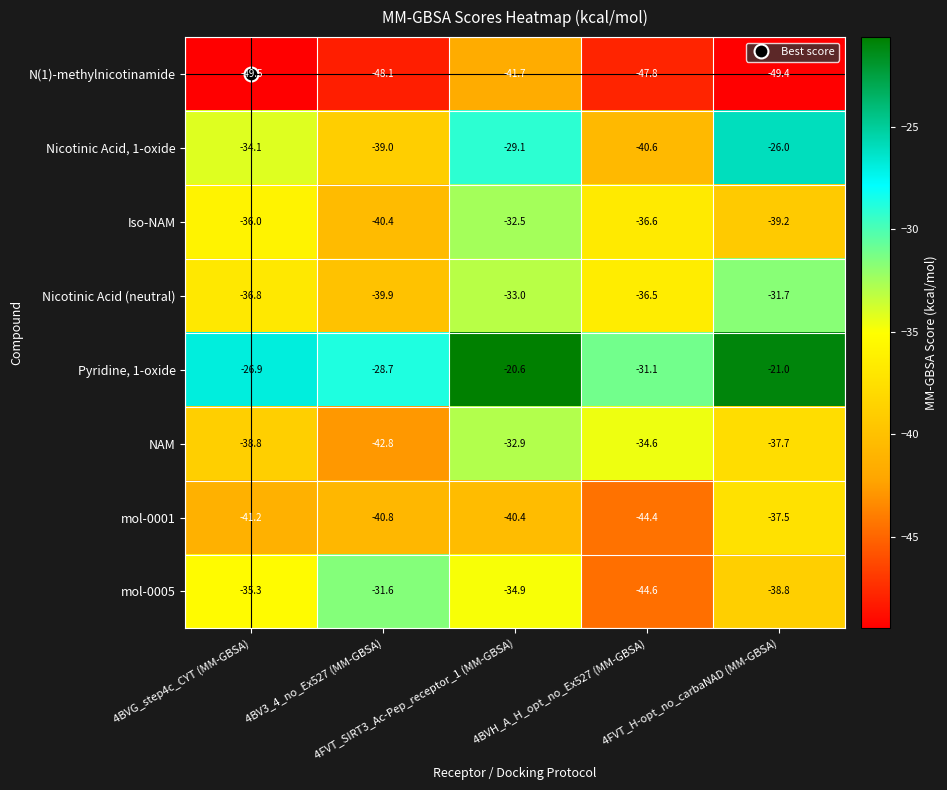

Which series has the largest total across all categories?

Pyridine, 1-oxide